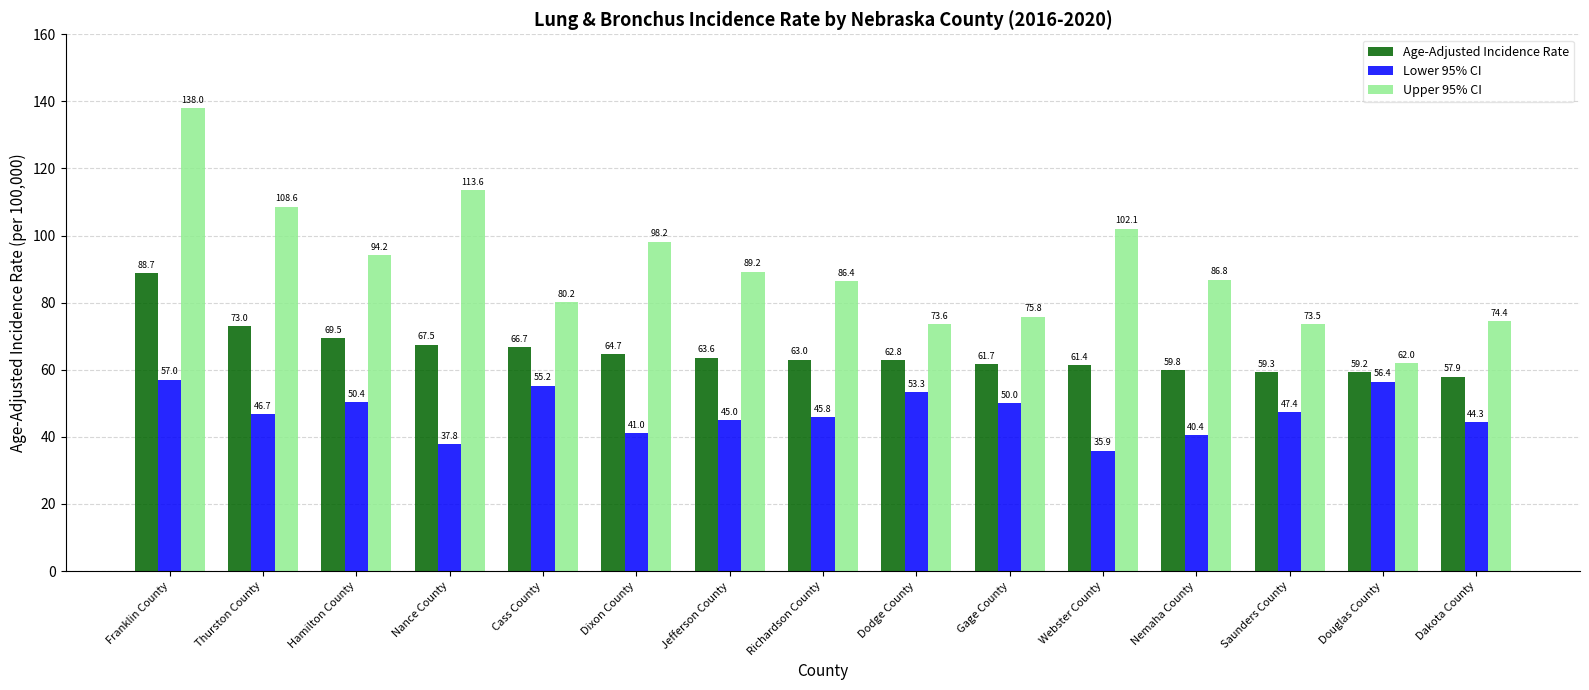

What is the difference between the highest and lowest values at Webster County?

66.2